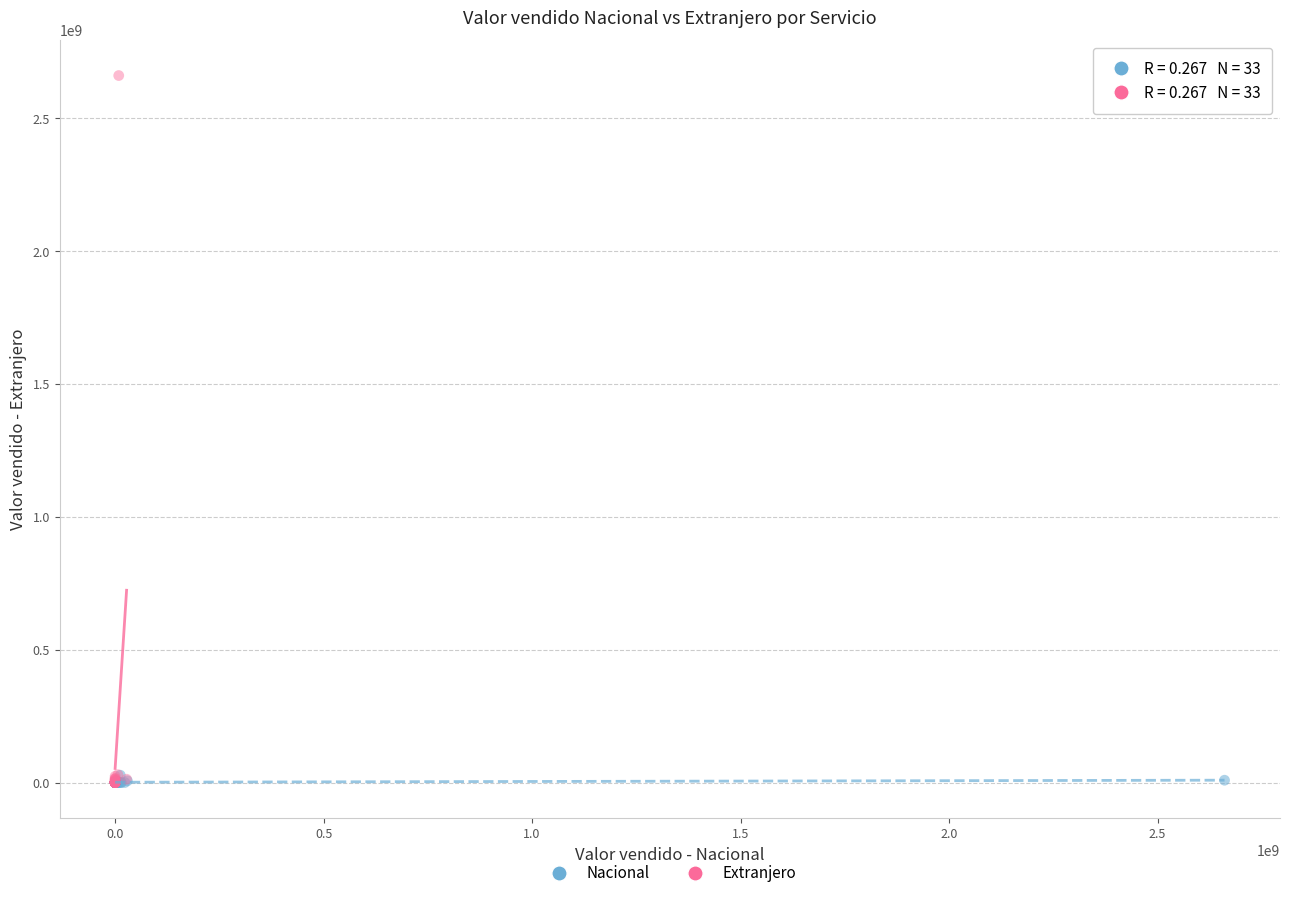

Which series has the widest spread of Y values?

Extranjero